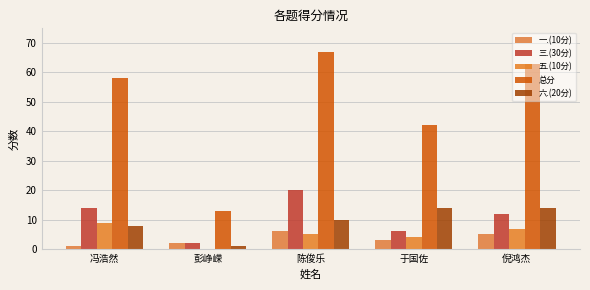

Where does the 五.(10分) series first go above 5?

冯浩然